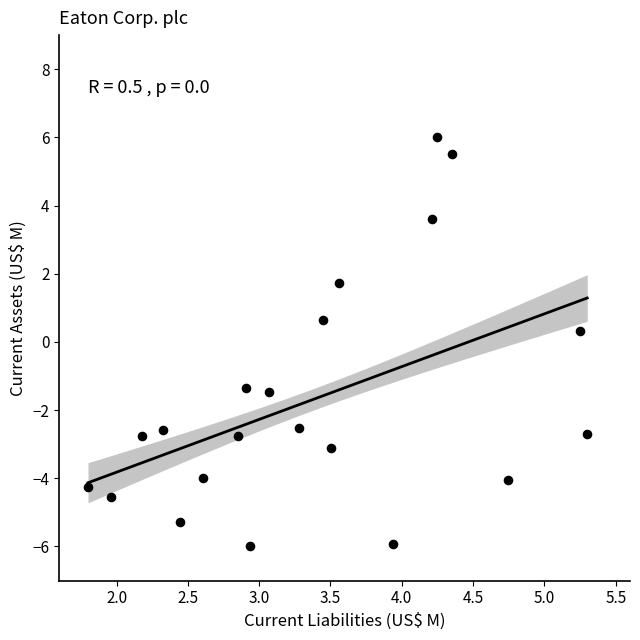

What is the range of Y values (max minus min)?

12.0